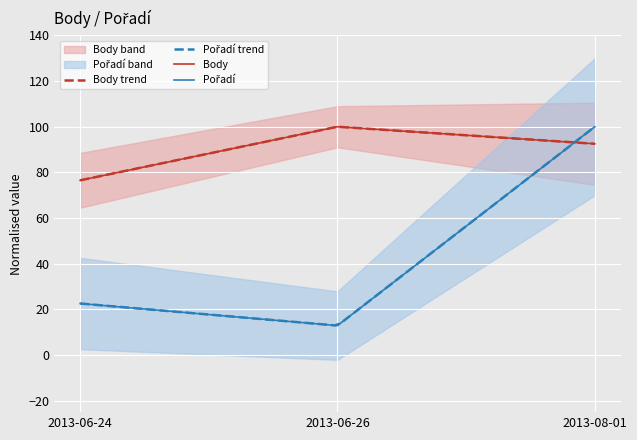

Rank the categories by Body value from lowest to highest.

2013-06-24, 2013-08-01, 2013-06-26